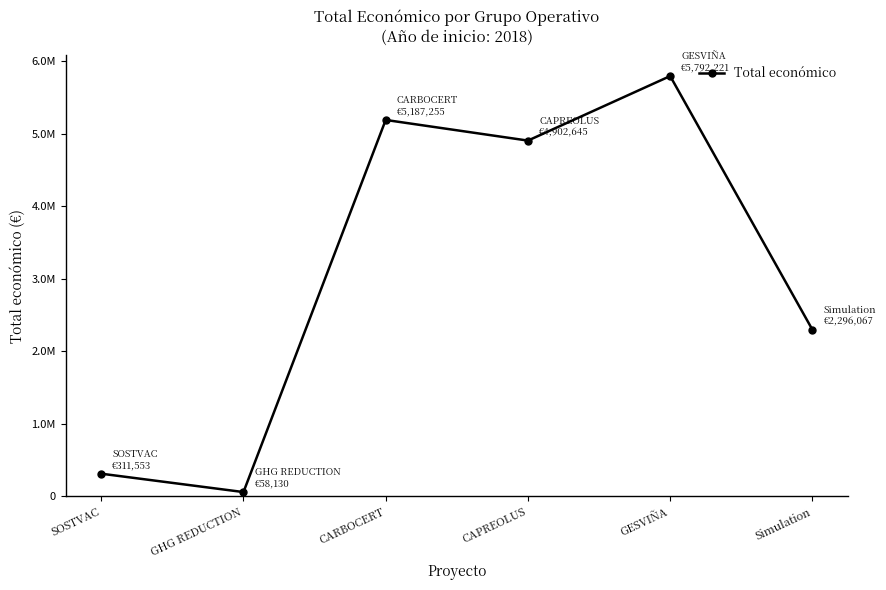

Rank the categories by value from lowest to highest.

GHG REDUCTION, SOSTVAC, Simulation, CAPREOLUS, CARBOCERT, GESVIÑA